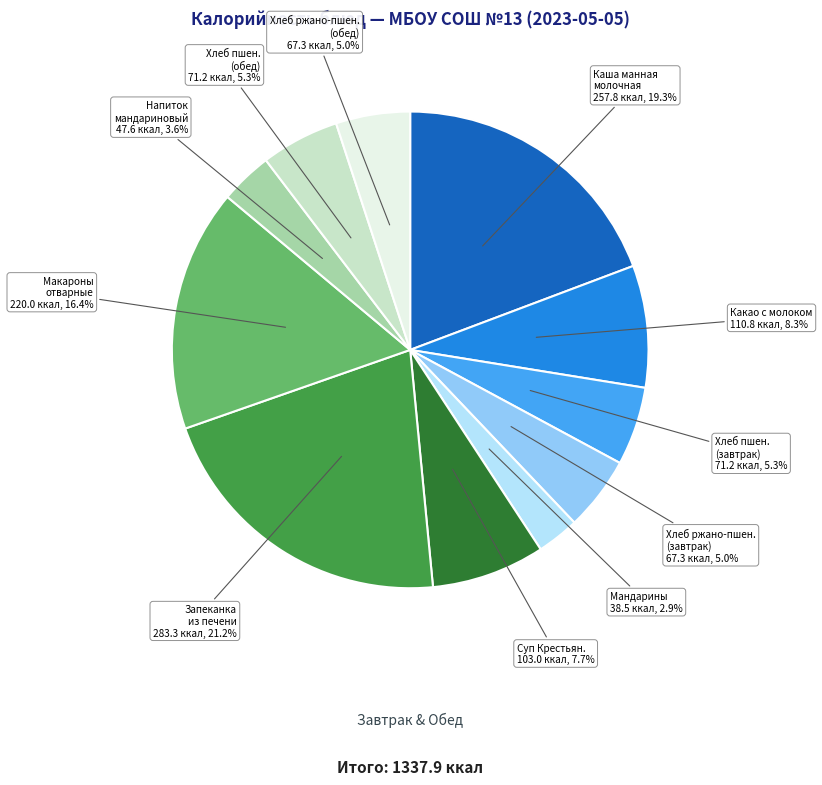

Is there a majority slice in this chart?

No